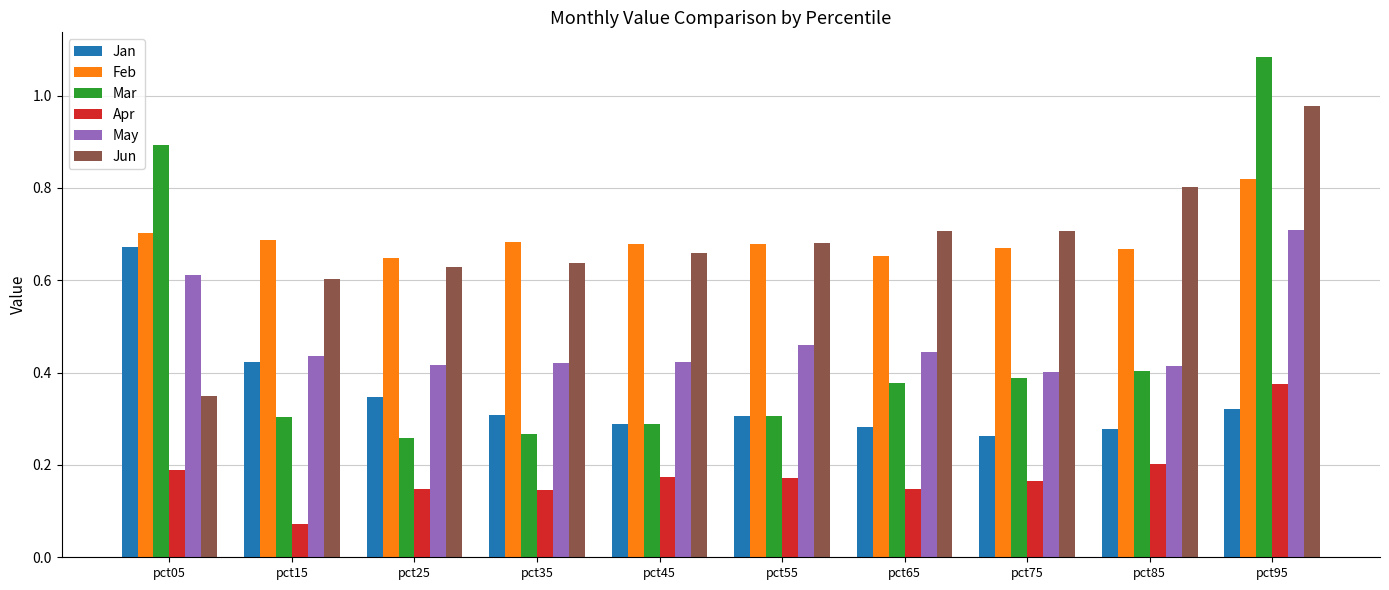

What is the sum of all Mar values?

4.6